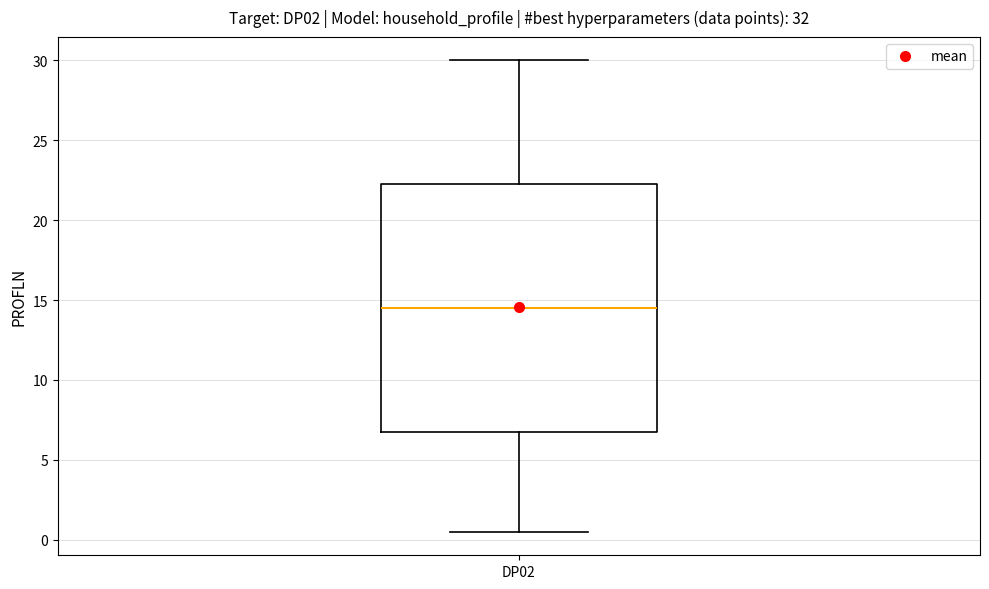

Where does the lower whisker of the box for DP02 end on the y-axis? The values are not printed on the chart, so give them approximately, as read against the axis.

0.5